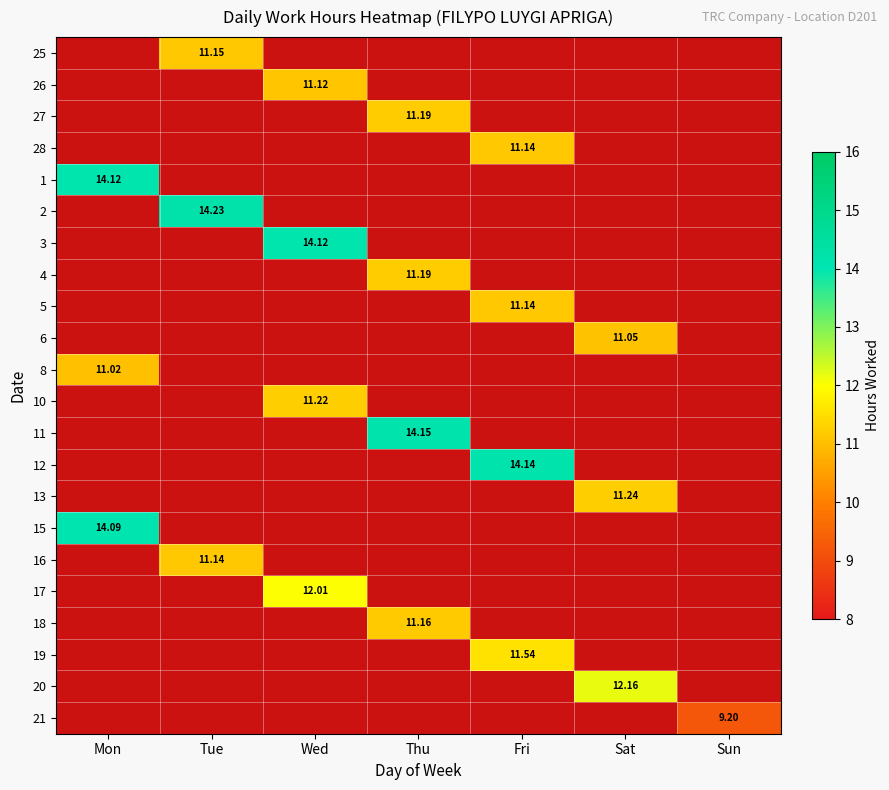

What is the greatest value displayed?

14.2